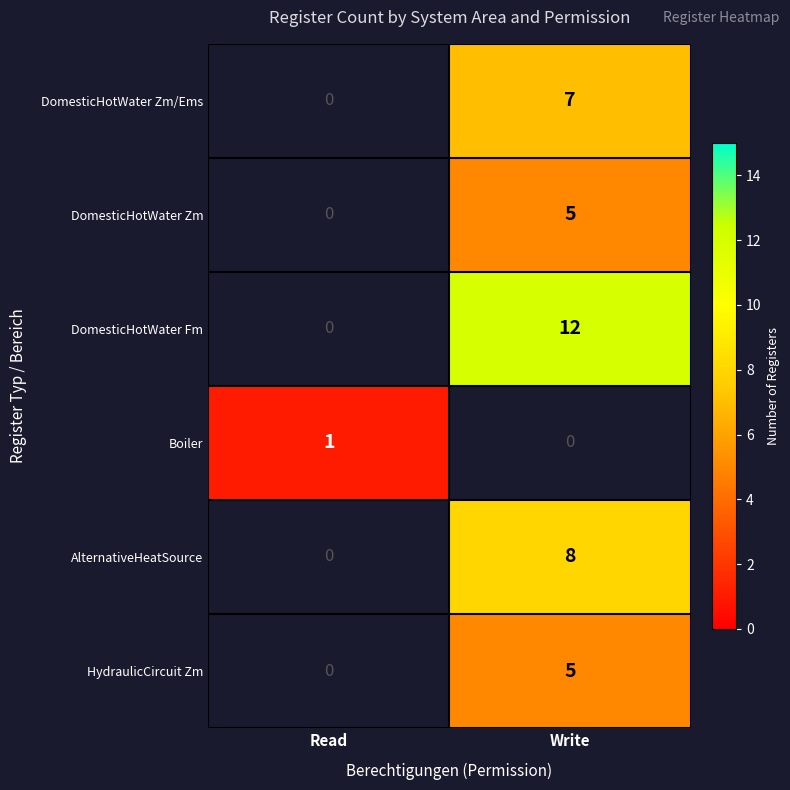

Is it true that DomesticHotWater Fm equals 21 at Write?

False